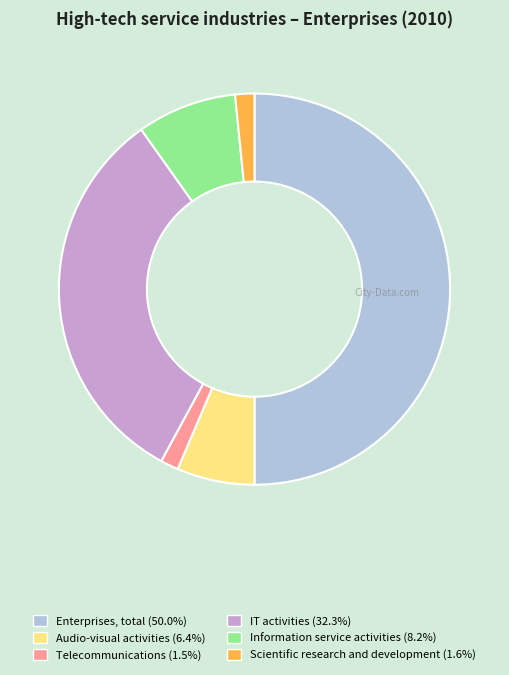

Does Telecommunications represent more than half of the total?

No